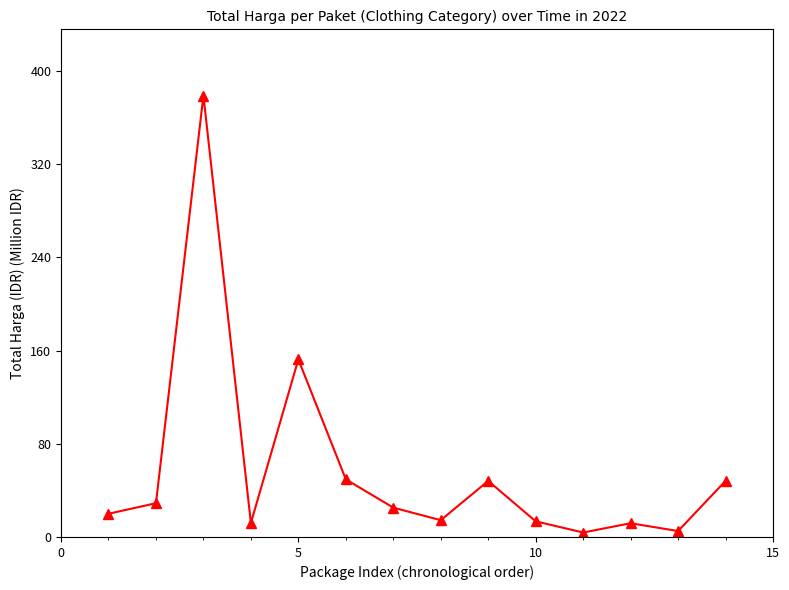

What is the difference between the second highest and second lowest values?

147.4